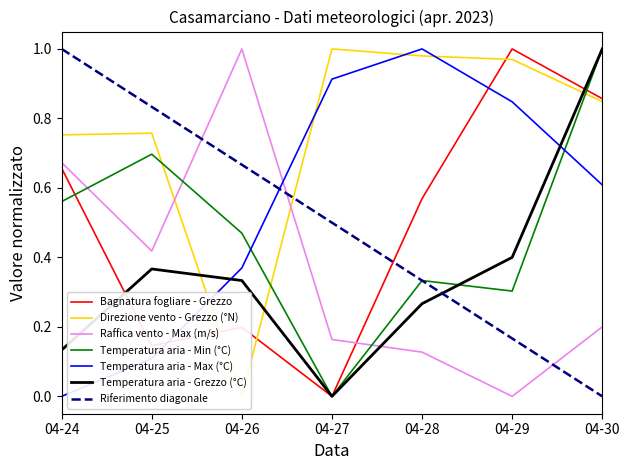

True or false: Temperatura aria - Max (°C) has more than 2 interior local peaks.

False